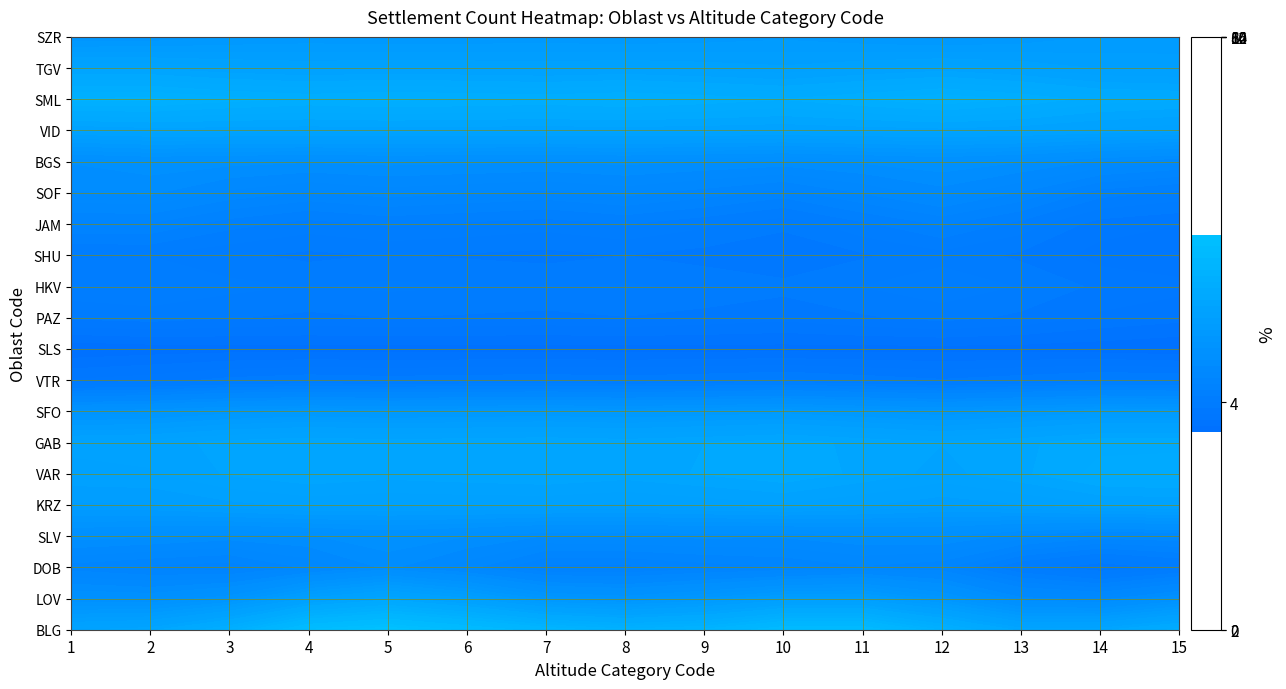

Where does the SLV series first go above 4?

1